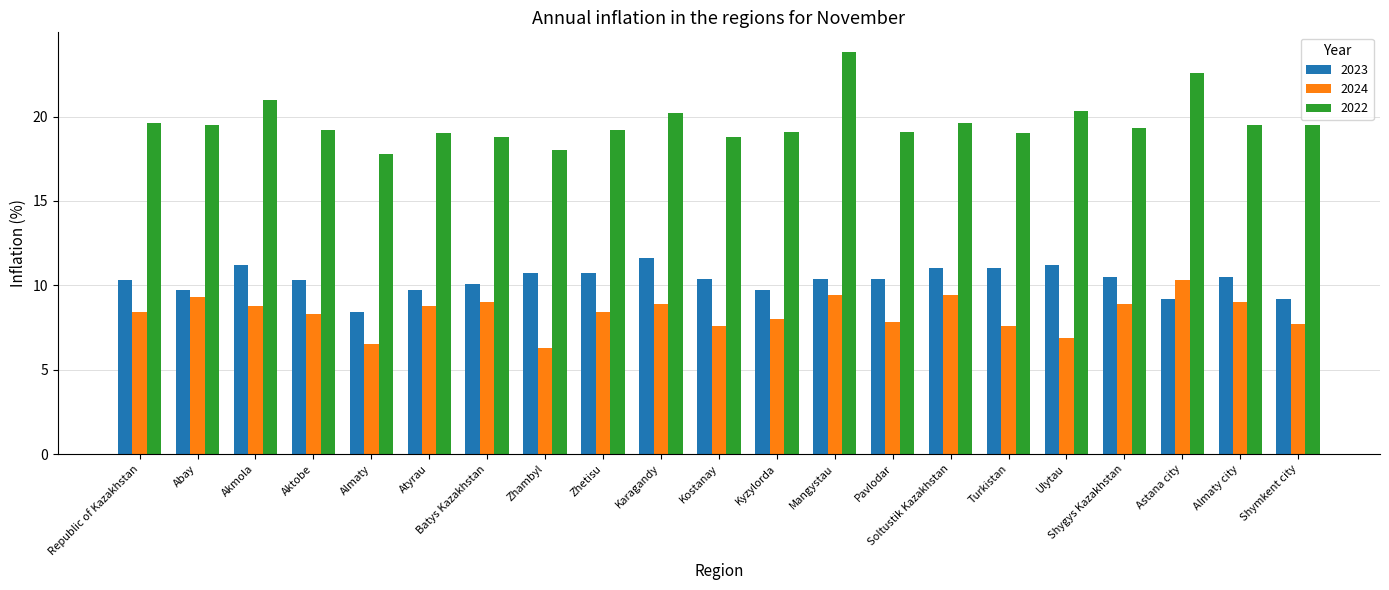

At Batys Kazakhstan, list the series in order from smallest to largest.

2024, 2023, 2022